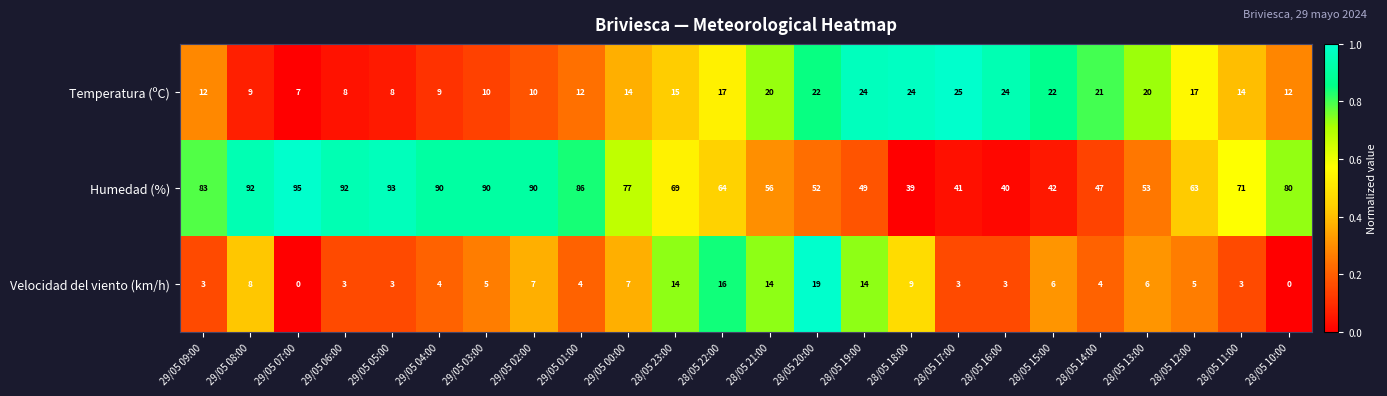

Rank the series by their maximum value, from highest to lowest.

Humedad (%), Temperatura (ºC), Velocidad del viento (km/h)